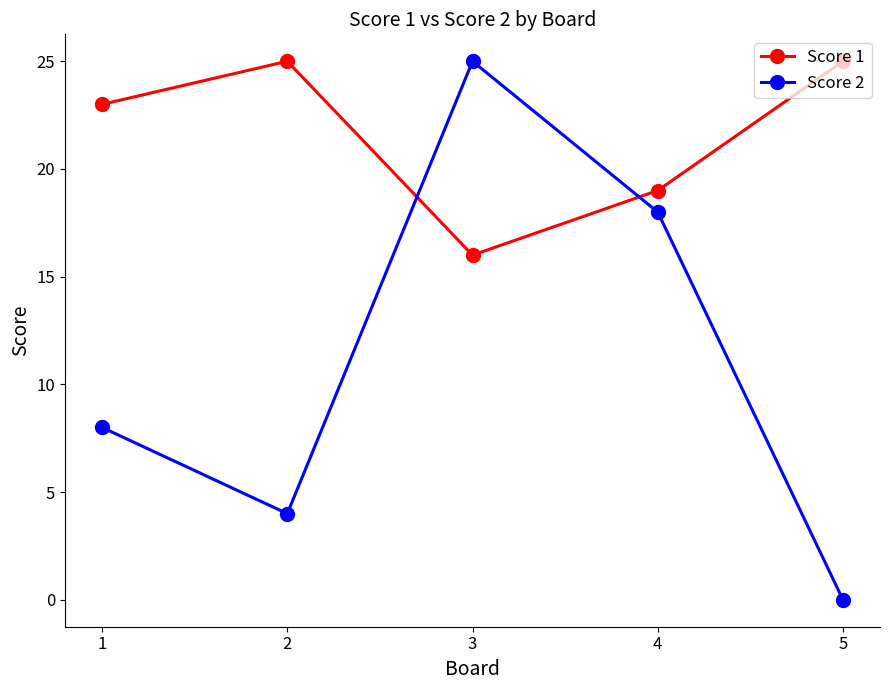

Where is the first local maximum for Score 1?

2